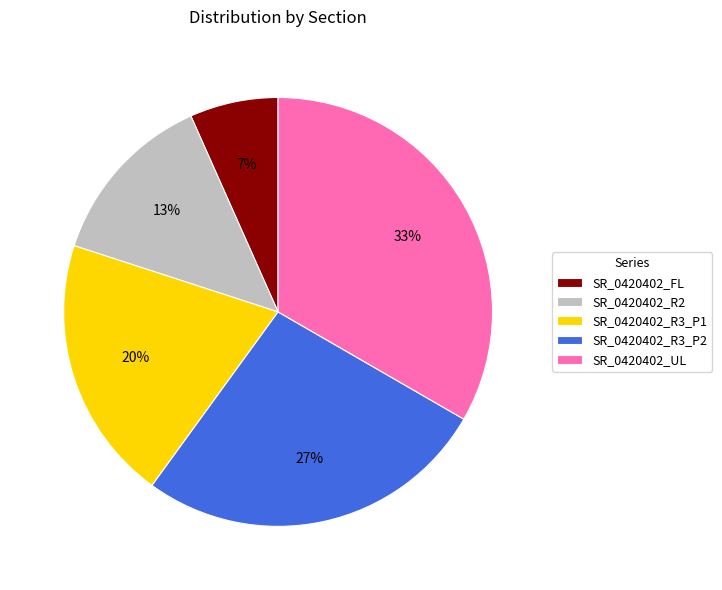

What percentage is the SR_0420402_R3_P1 slice, to the nearest percent?

20%